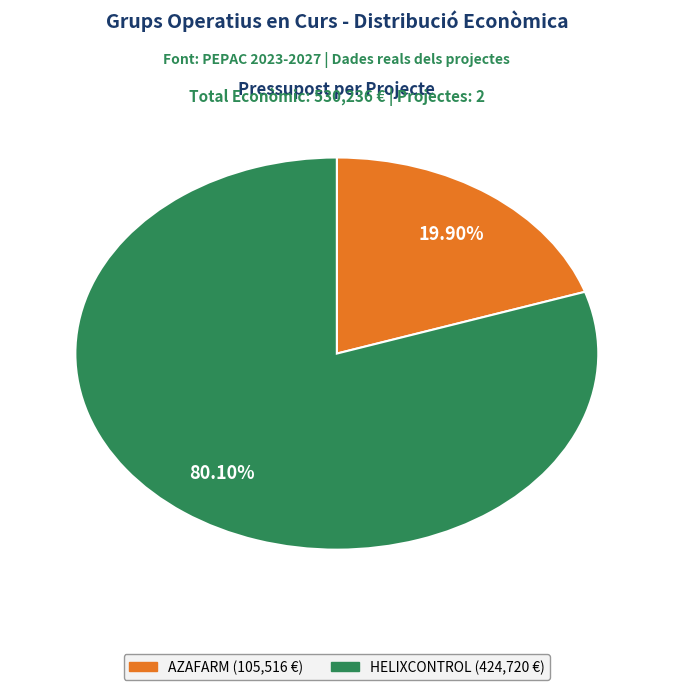

Is there a majority slice in this chart?

Yes